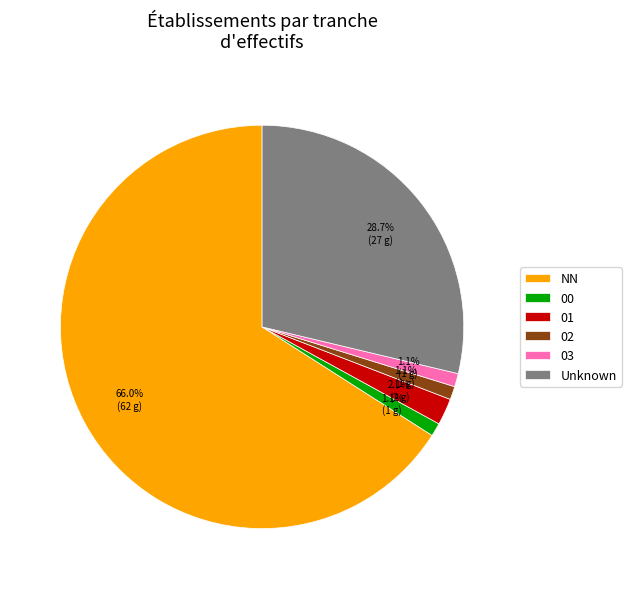

Which category has the biggest portion of the pie?

NN